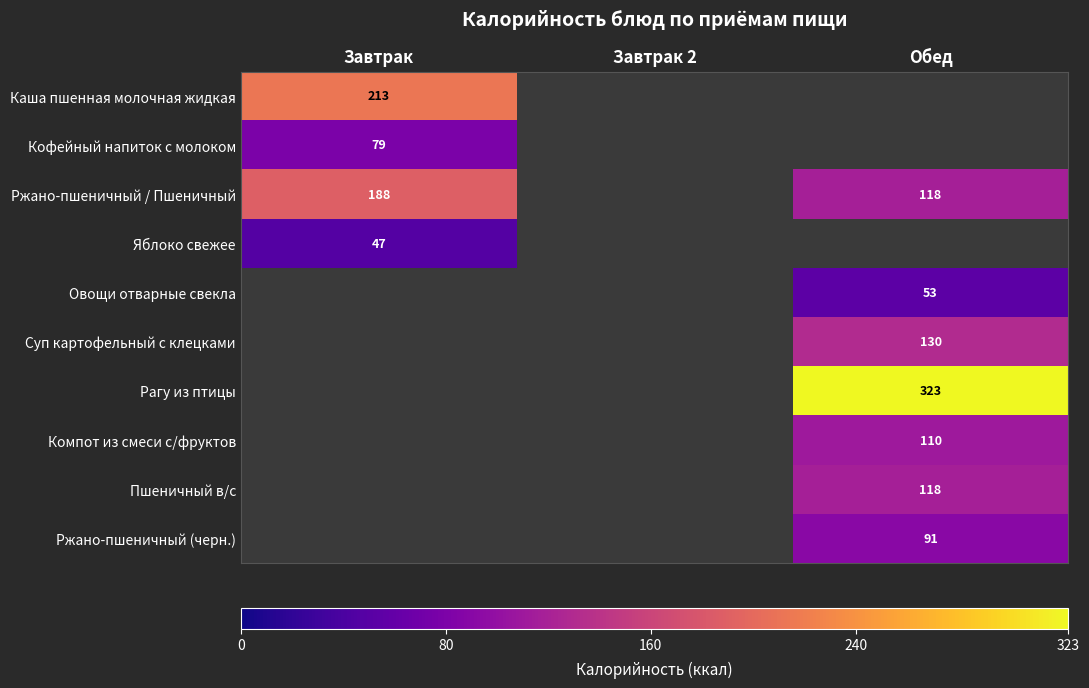

At how many categories does at least one series exceed 107?

2